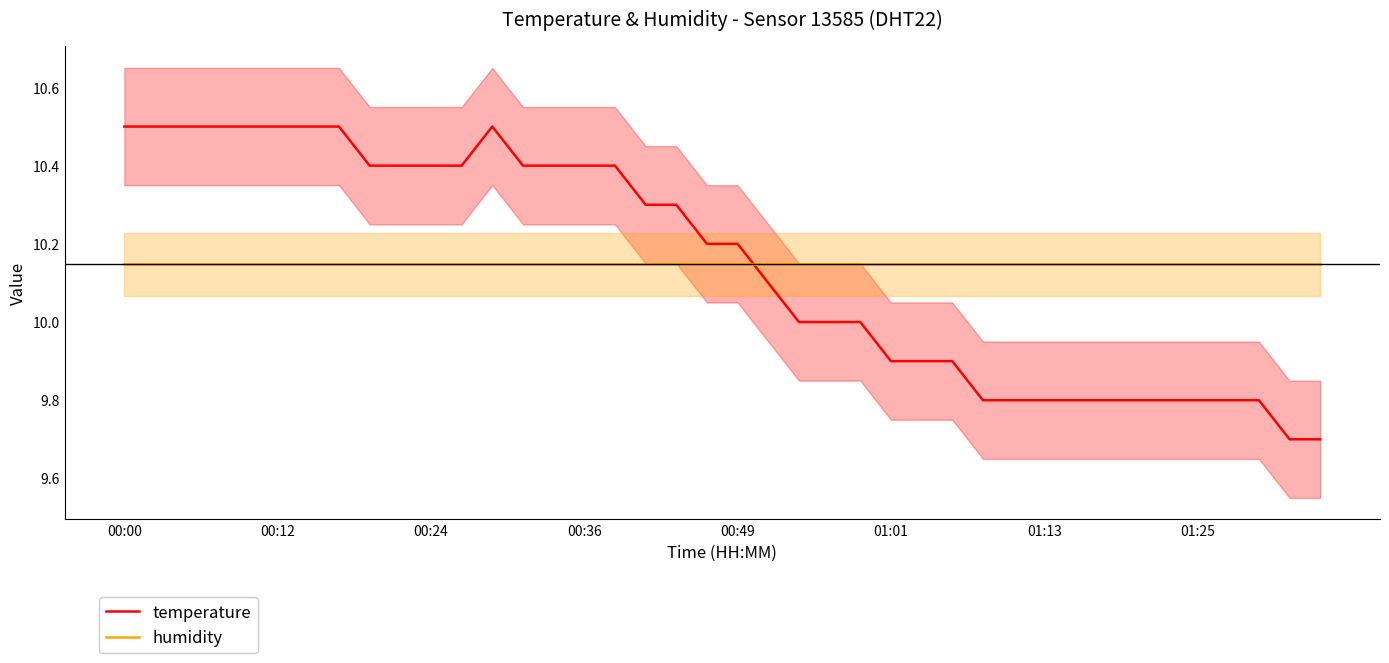

Which series has the largest total across all categories?

temperature